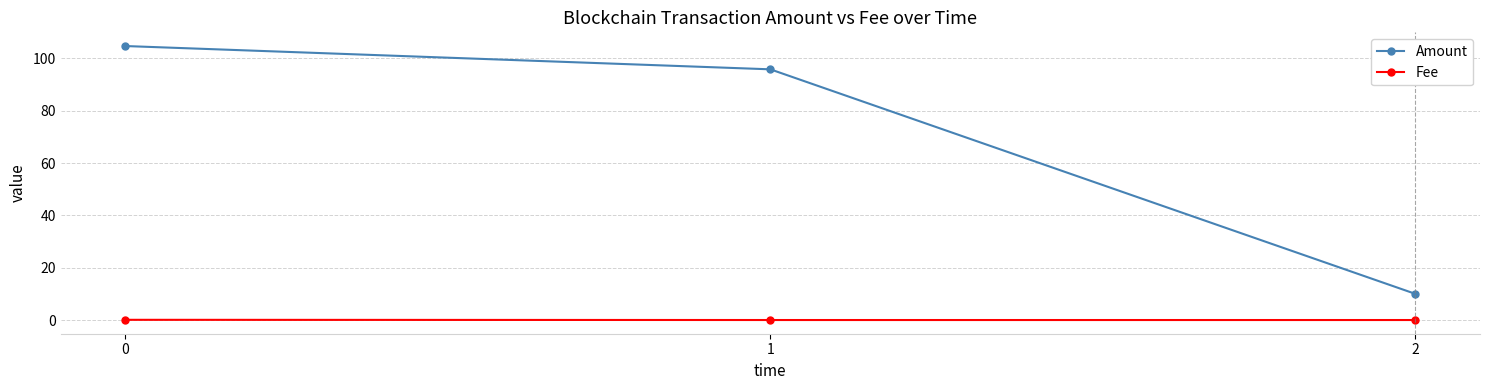

Which series has the largest total across all categories?

Amount